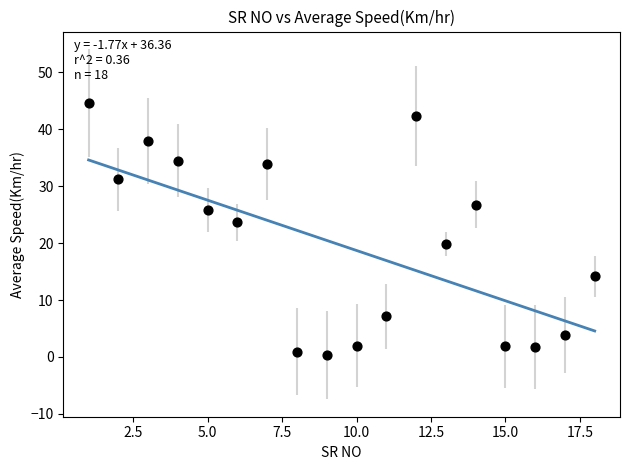

What is the range of Y values (max minus min)?

44.2